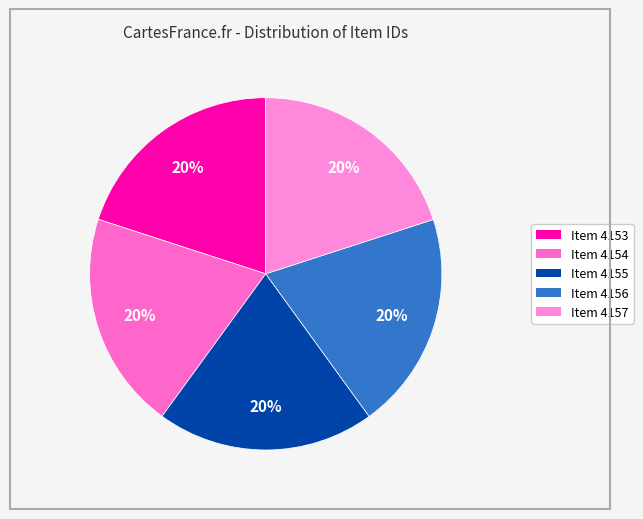

Is the sum of Item 4155 and Item 4153 greater than half?

No